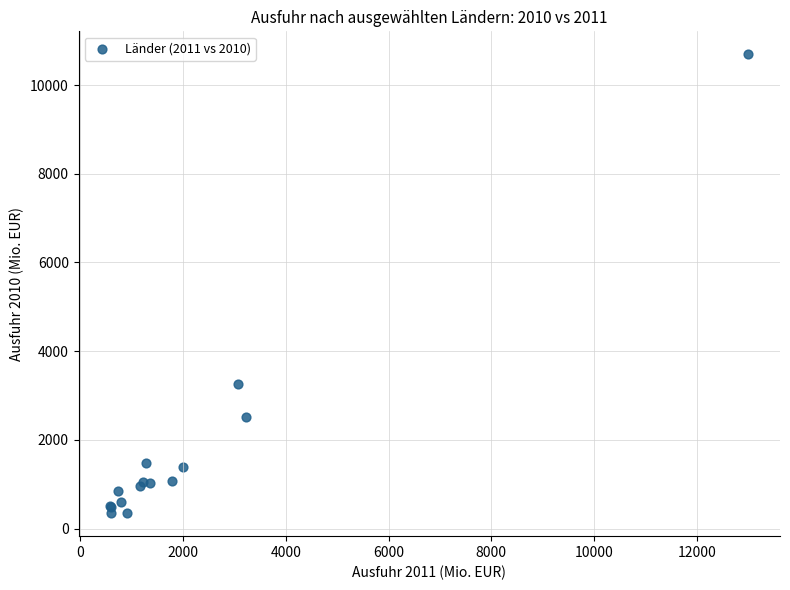

What Y value in the scatter plot is closest to 5520?

3248.7